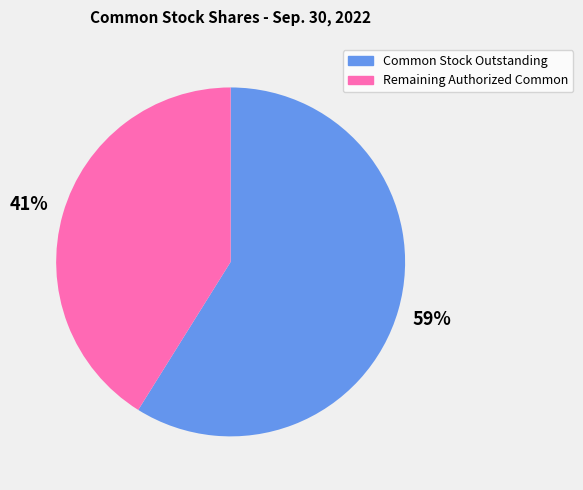

How many slices are in this pie chart?

2